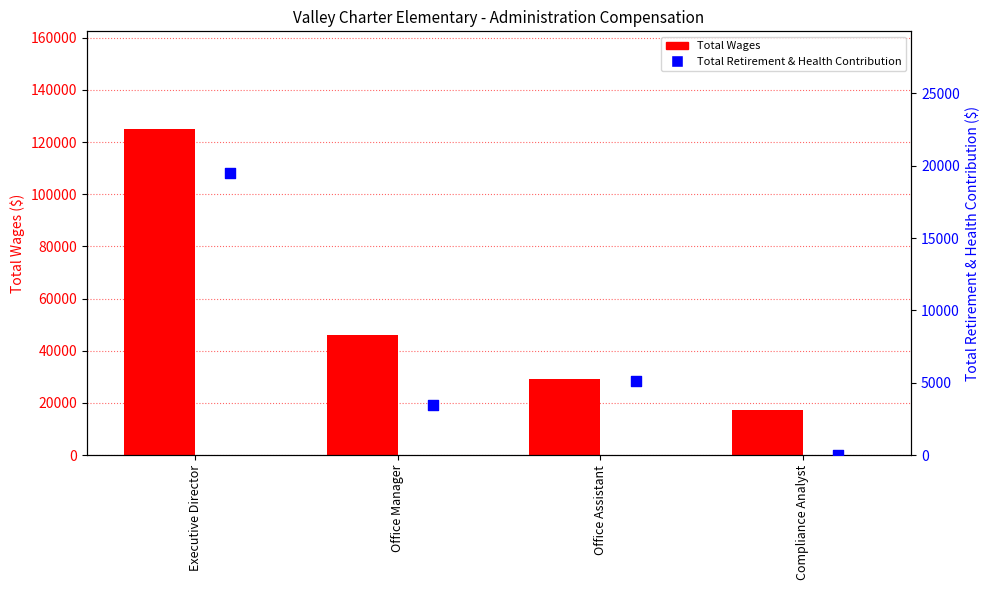

At how many categories does at least one series exceed 63569?

1